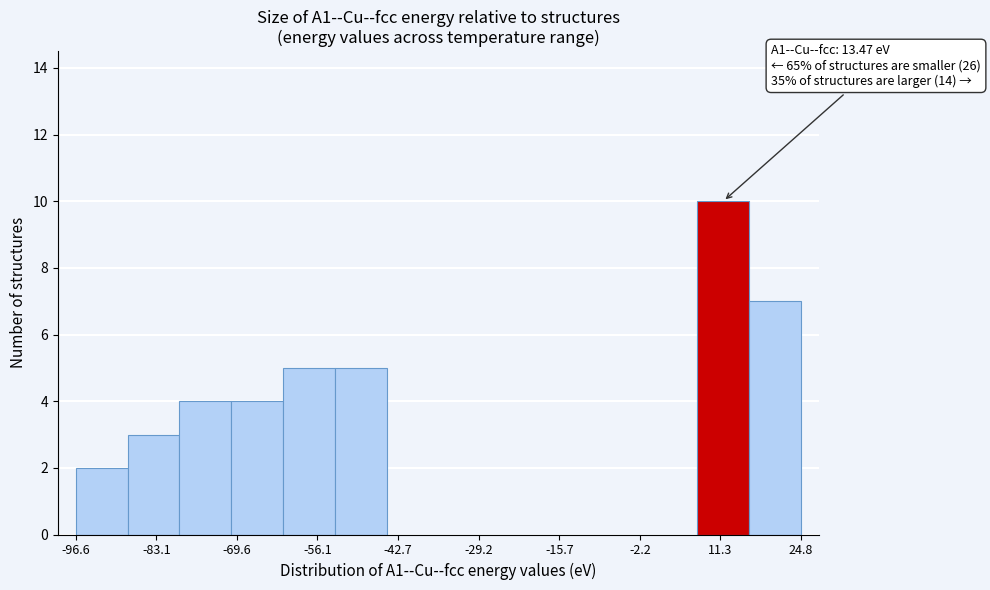

Over which range of the x-axis is the bar tallest?

8 to 16